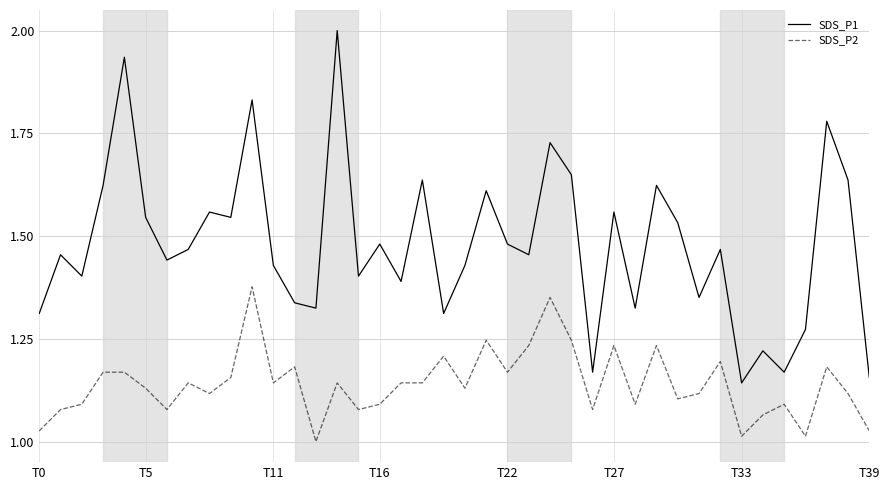

What is the difference between the second highest and second lowest values in the SDS_P1 series?

0.8